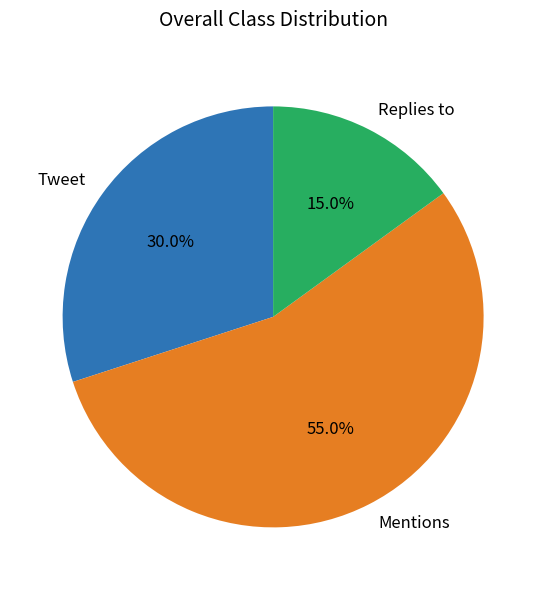

To the nearest percent, what portion does Tweet represent?

30%